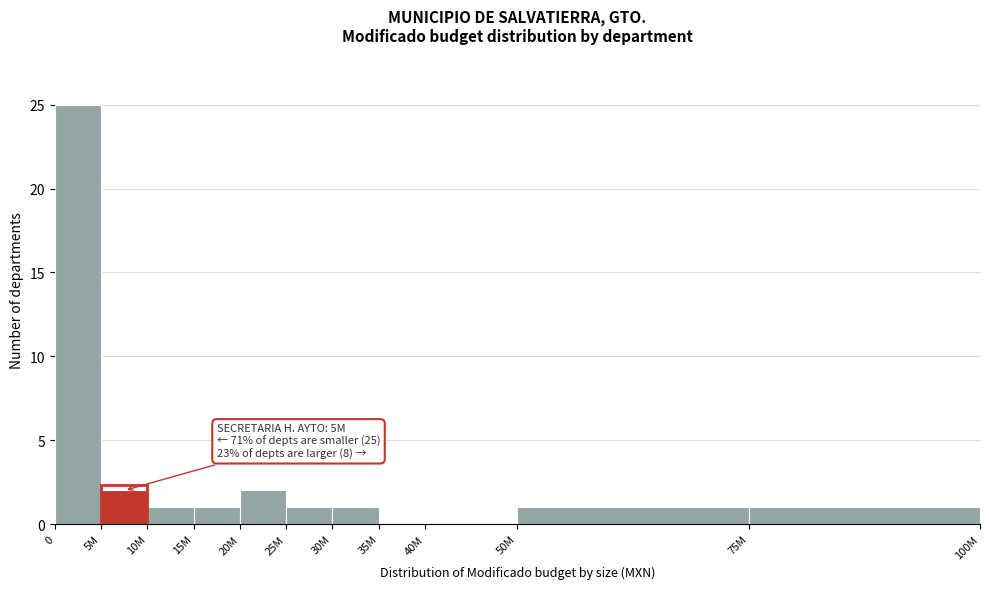

Reading right to left, extract all data points from this chart.

75M=1	50M=1	40M=0	35M=0	30M=1	25M=1	20M=2	15M=1	10M=1	5M=2	0=25